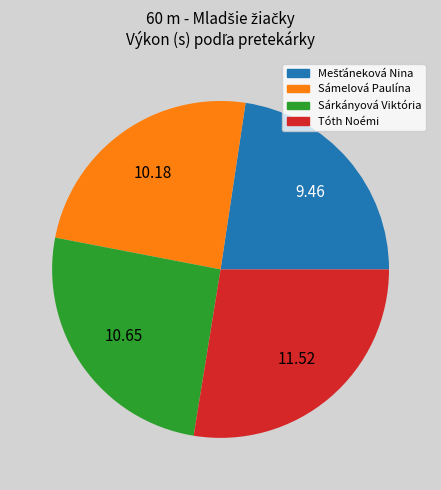

Count the number of slices in the pie.

4